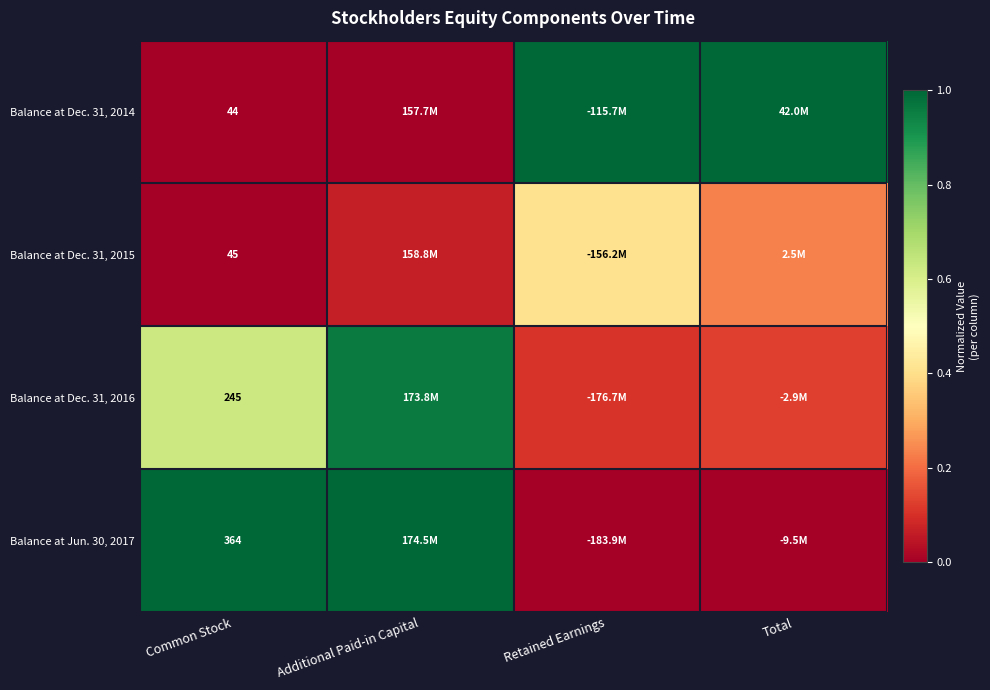

True or false: Balance at Dec. 31, 2015 has a value of 0.1 at Additional Paid-in Capital.

True